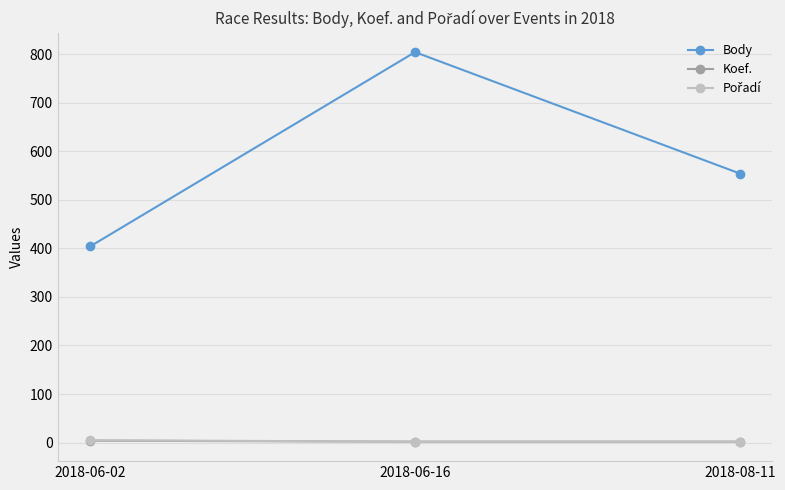

What is the label of the 1st point from the right?

2018-08-11